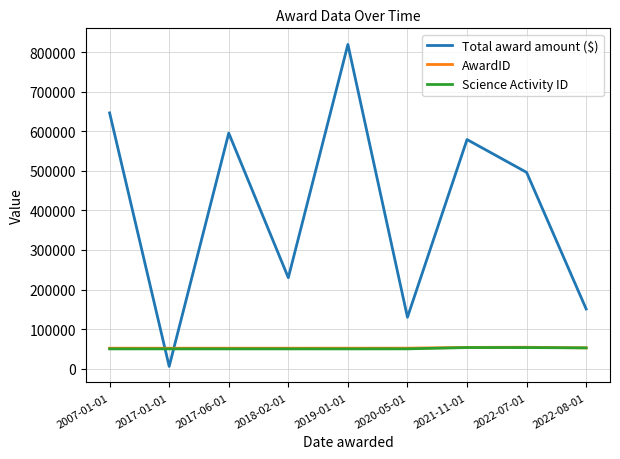

After their last crossing, which series has the higher values: Total award amount ($) or Science Activity ID?

Total award amount ($)